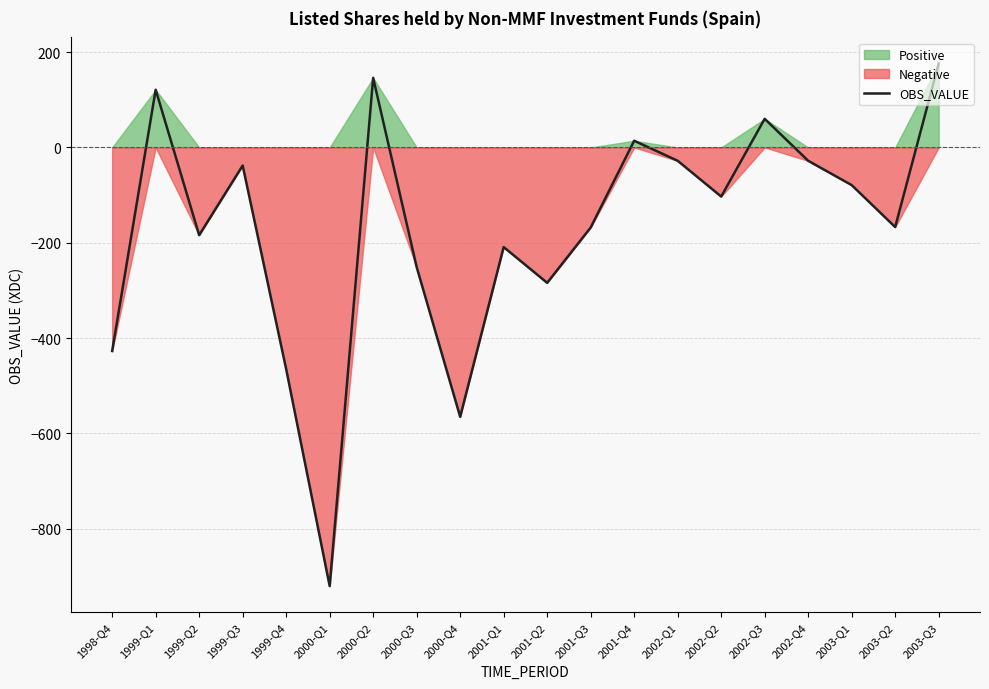

How many values are above zero?

5